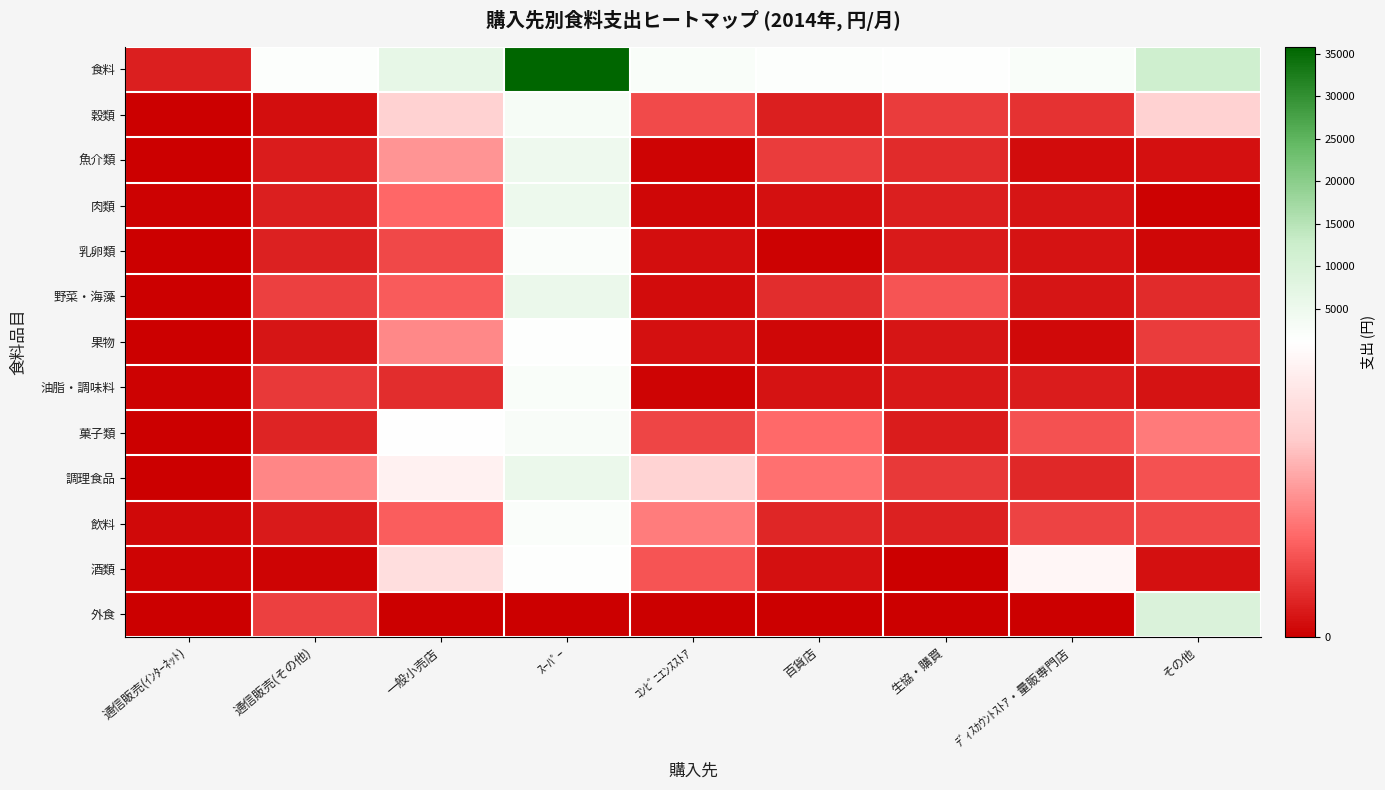

At how many categories does at least one series exceed 12976?

1